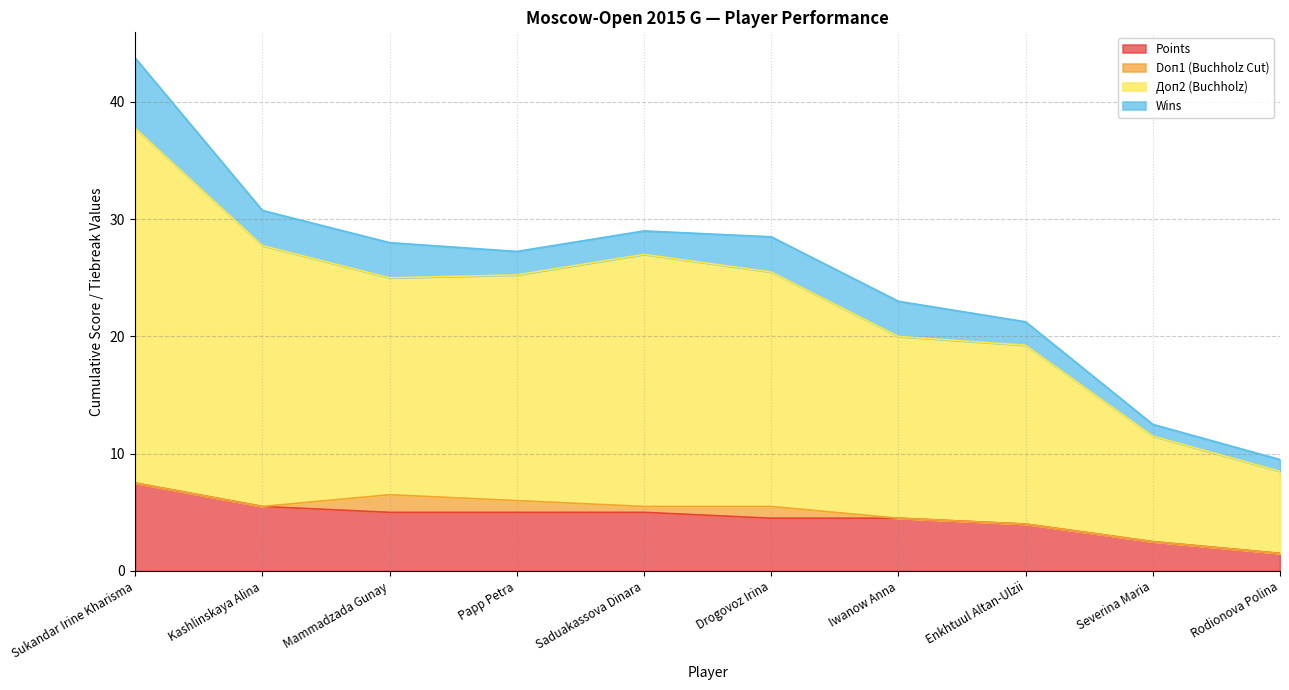

Does the chart display data point markers on the line(s)?

No